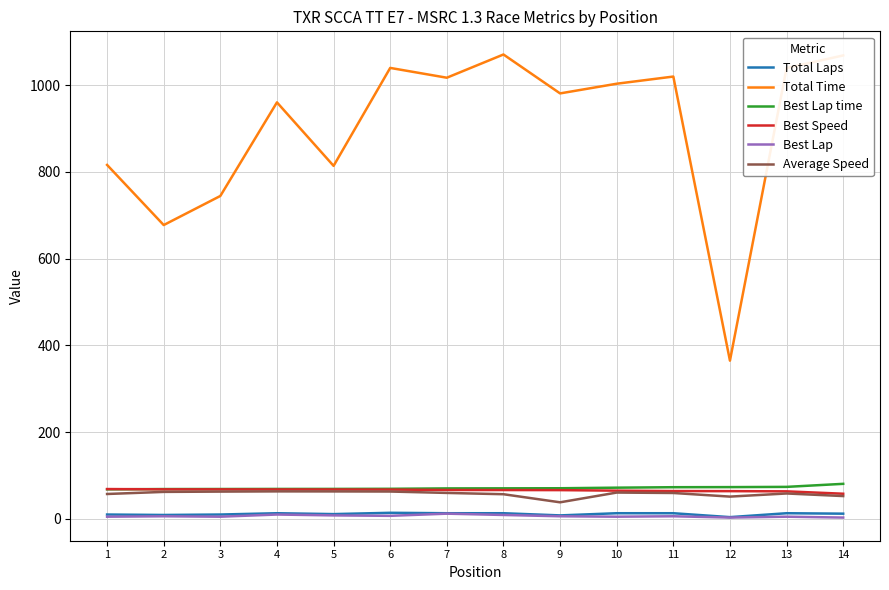

How many categories are shown in the chart?

14